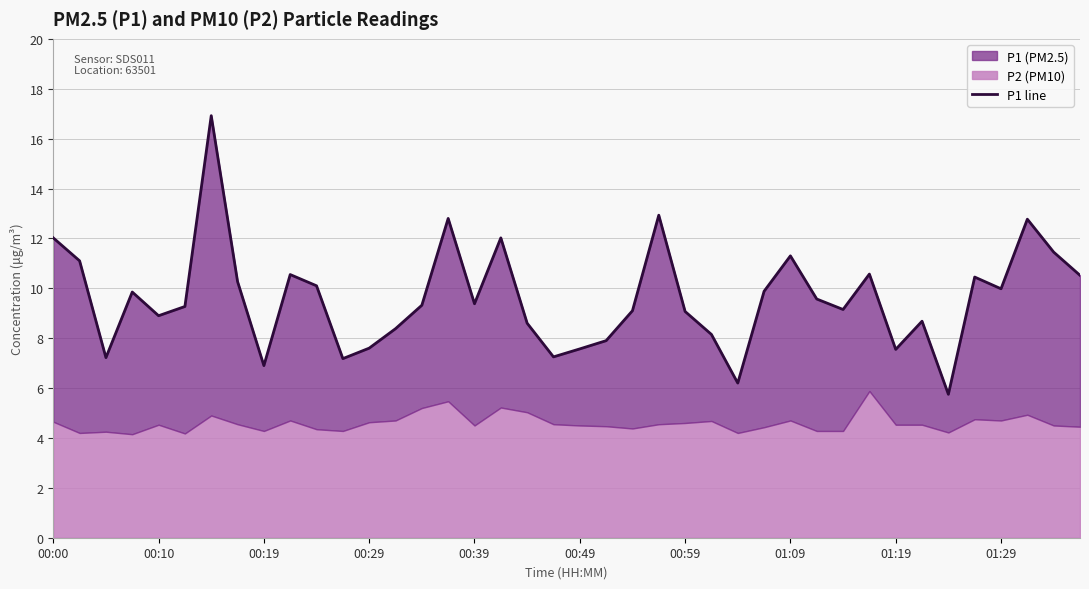

What is the difference between the maximum and second lowest values?

10.7